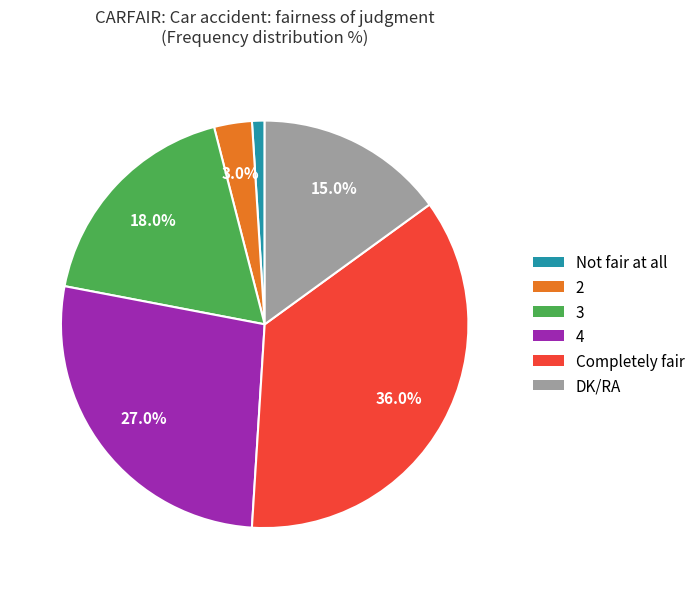

To the nearest percent, what percentage of the pie is DK/RA?

15%